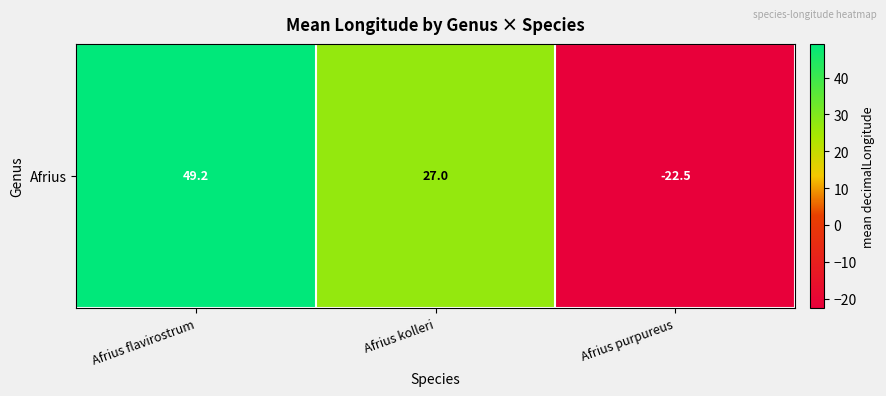

Count the number of categories in the chart.

3